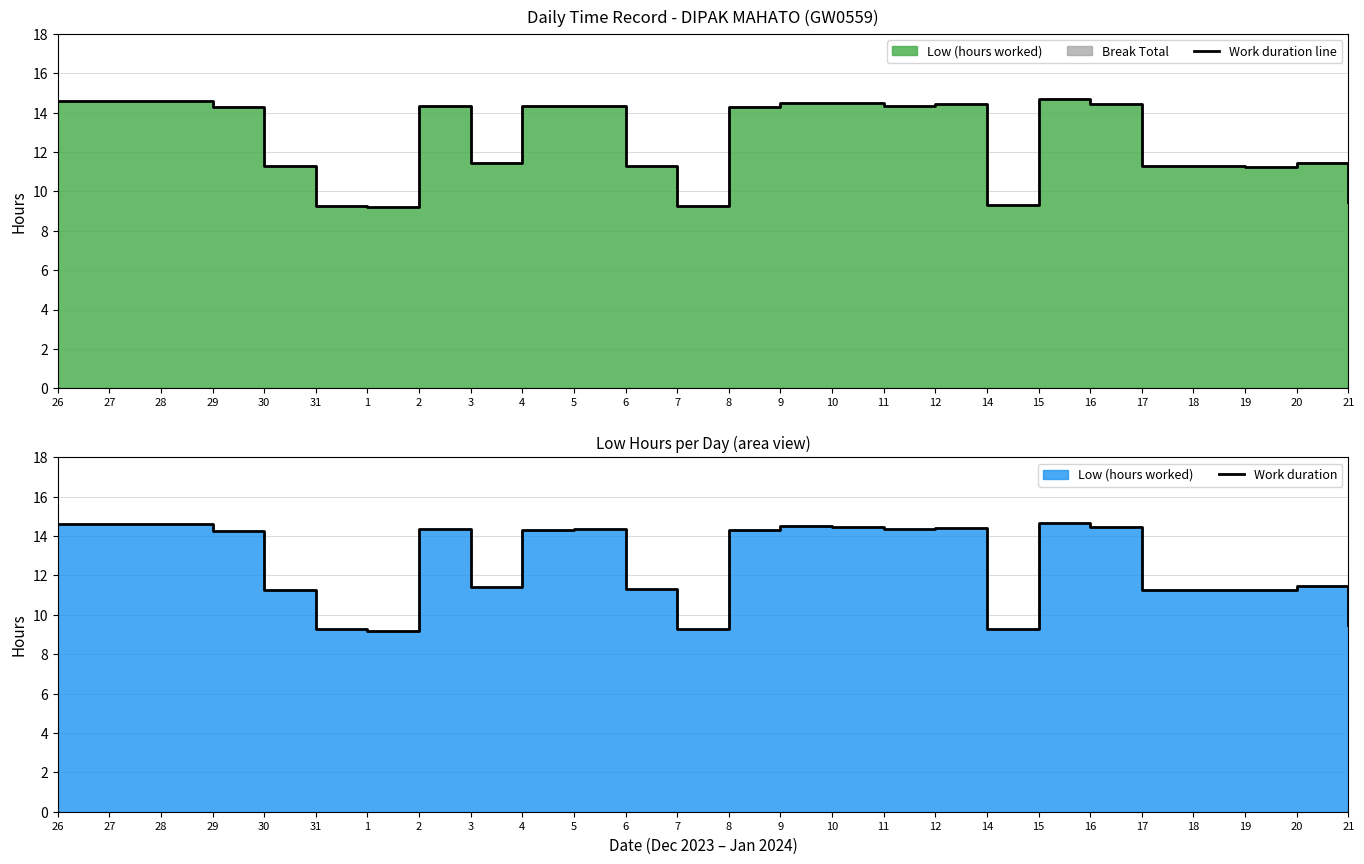

At which label does Work duration line first exceed 14?

26